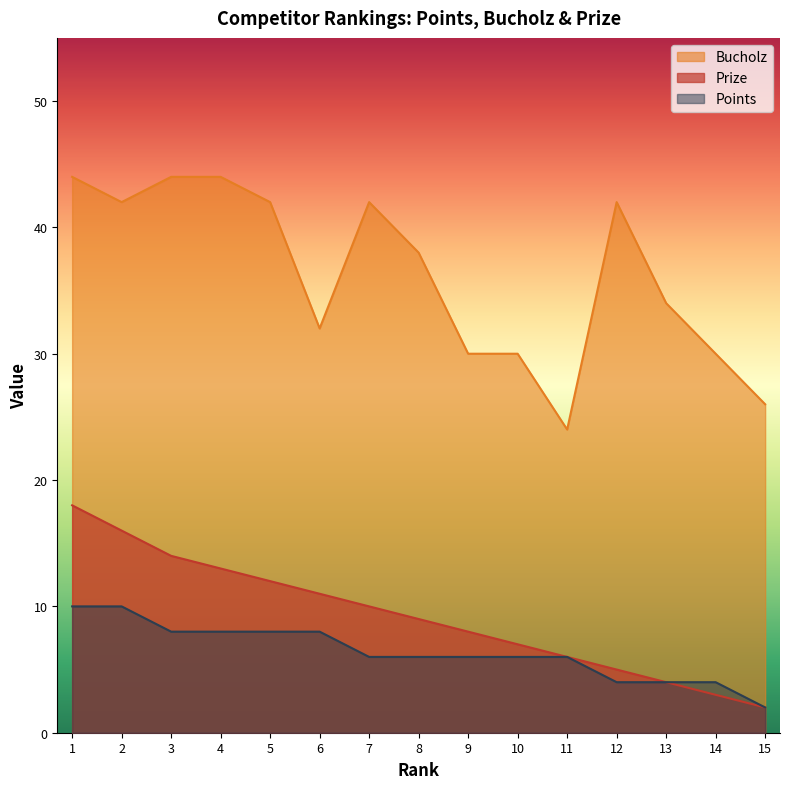

What is the value of the Points point at the 10th from the left?

6